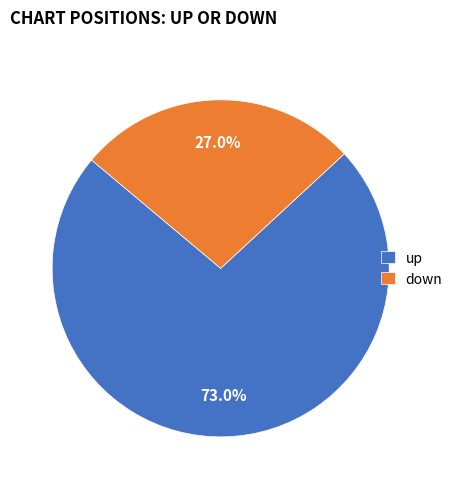

To the nearest percent, what is the combined percentage of up and down?

100%